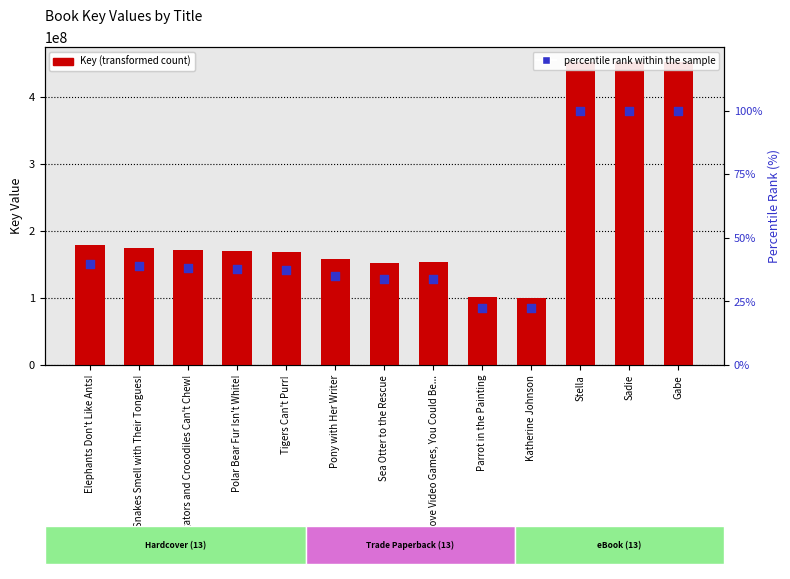

Which series reaches the maximum Y coordinate?

Key (transformed count)